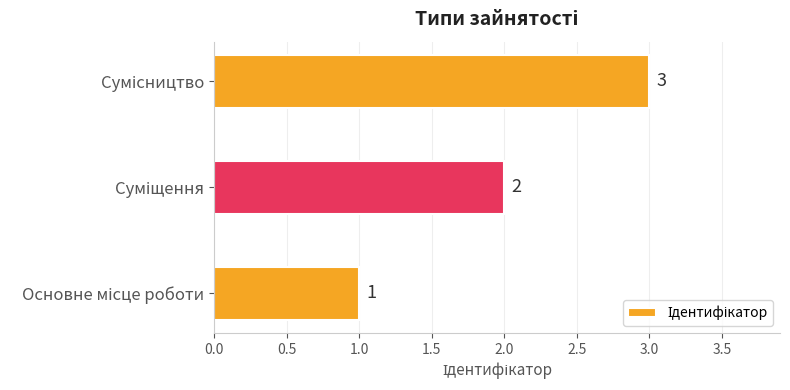

How many bars are there in total?

3